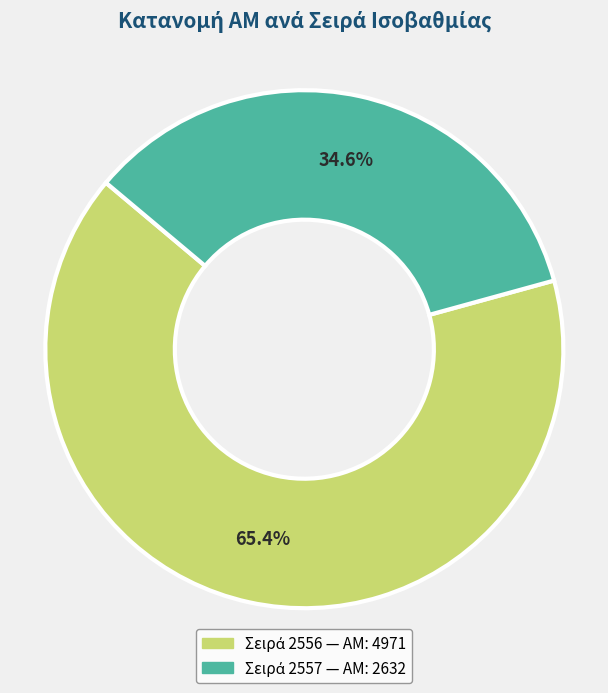

To the nearest percent, what is the average slice percentage?

50%